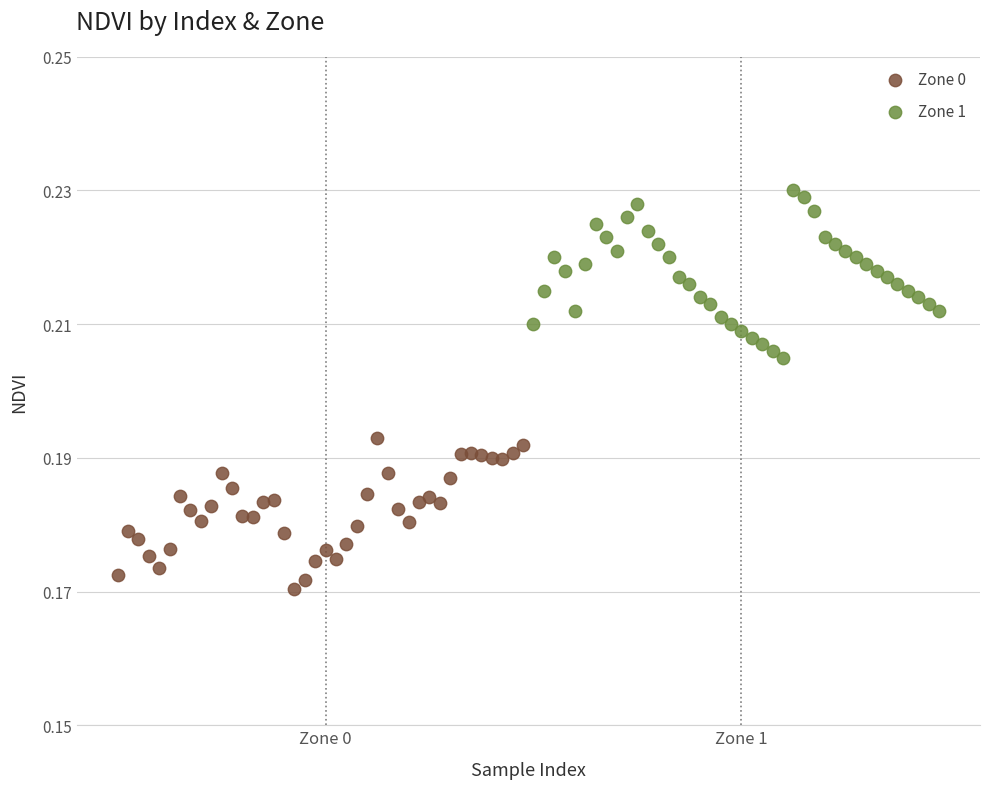

Which series contains the highest Y value?

Zone 1